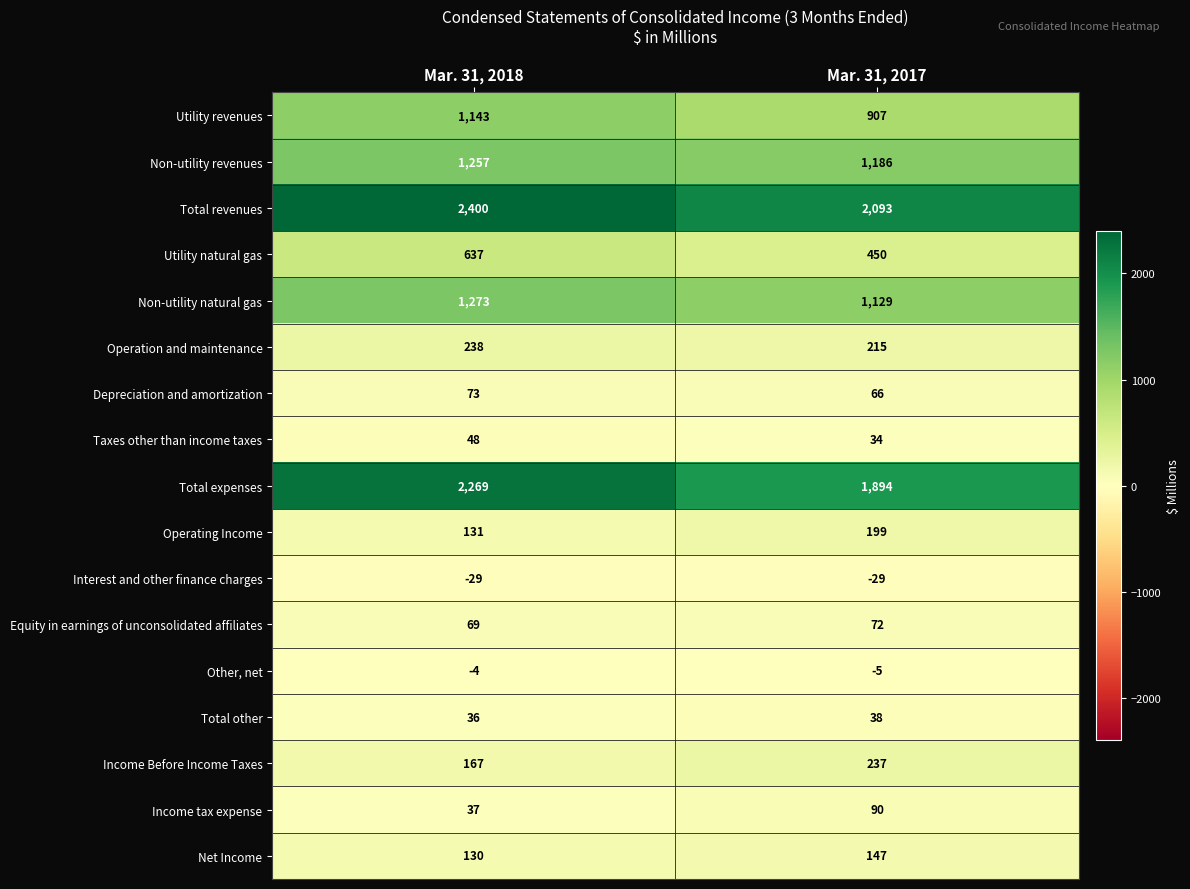

What is the difference between the highest and lowest values at Mar. 31, 2018?

2429